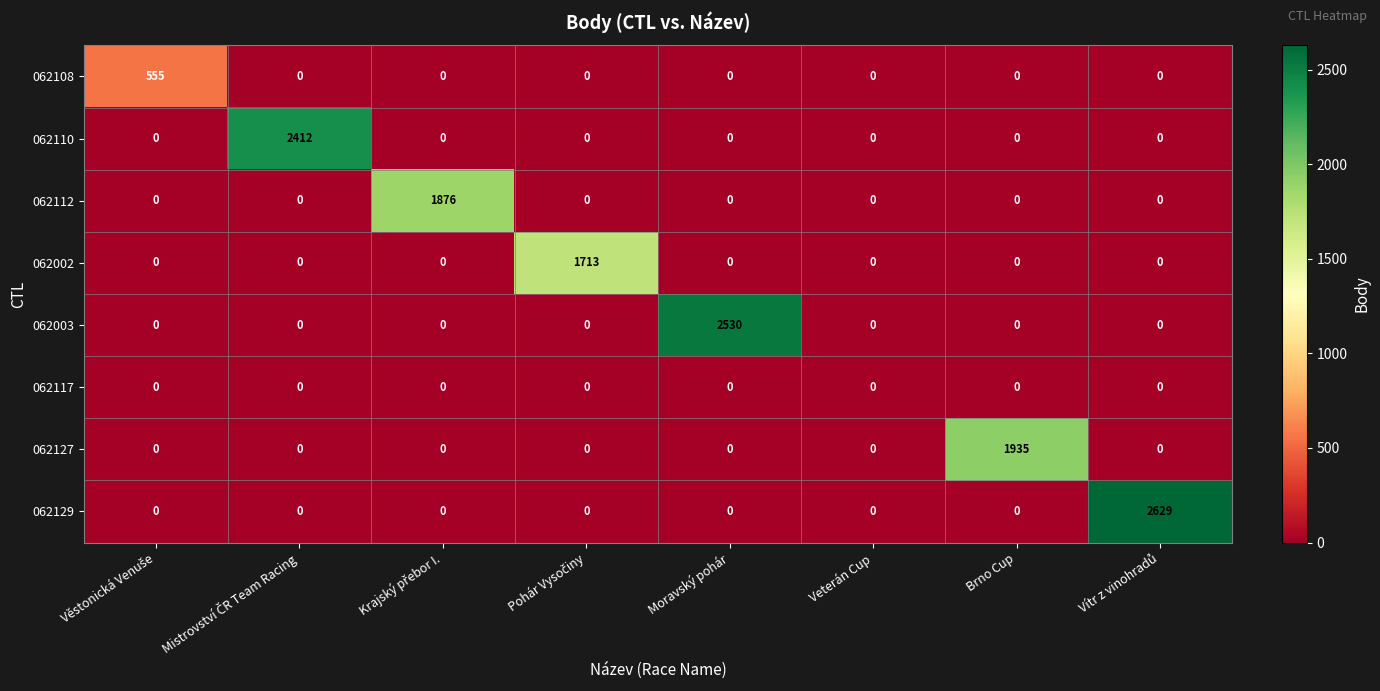

At how many categories does at least one series exceed 718?

6